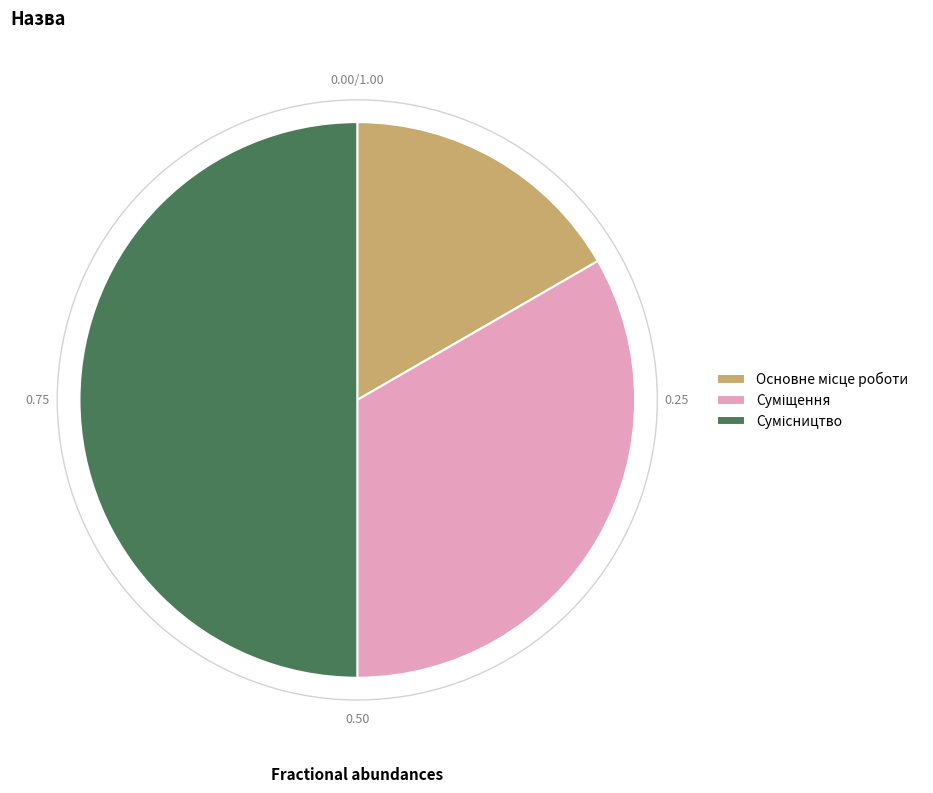

Rank the categories by value from highest to lowest.

Сумісництво, Суміщення, Основне місце роботи